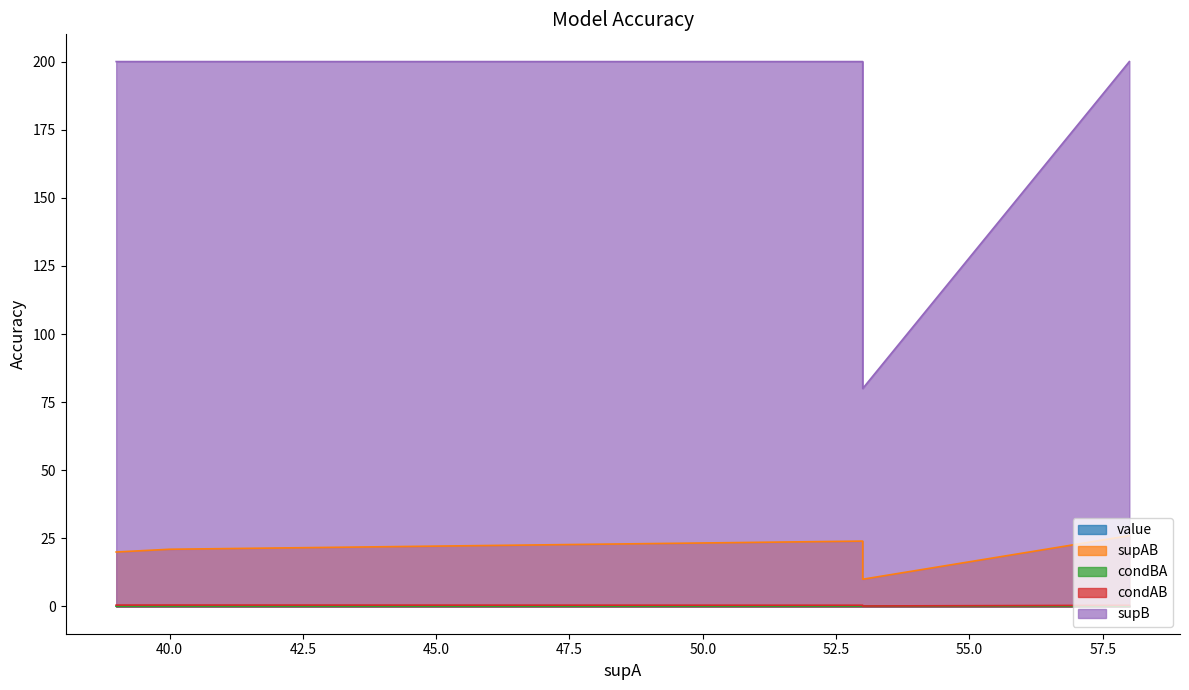

What are all the series names shown in the legend?

value, supAB, condBA, condAB, supB